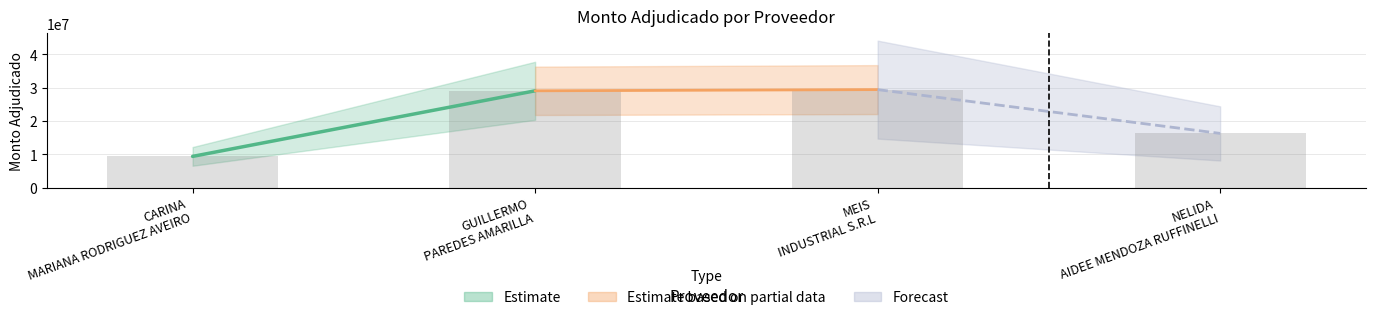

How many categories are shown in the chart?

4